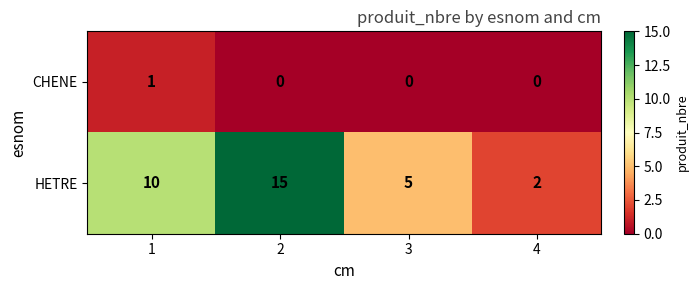

What is the greatest value displayed?

15